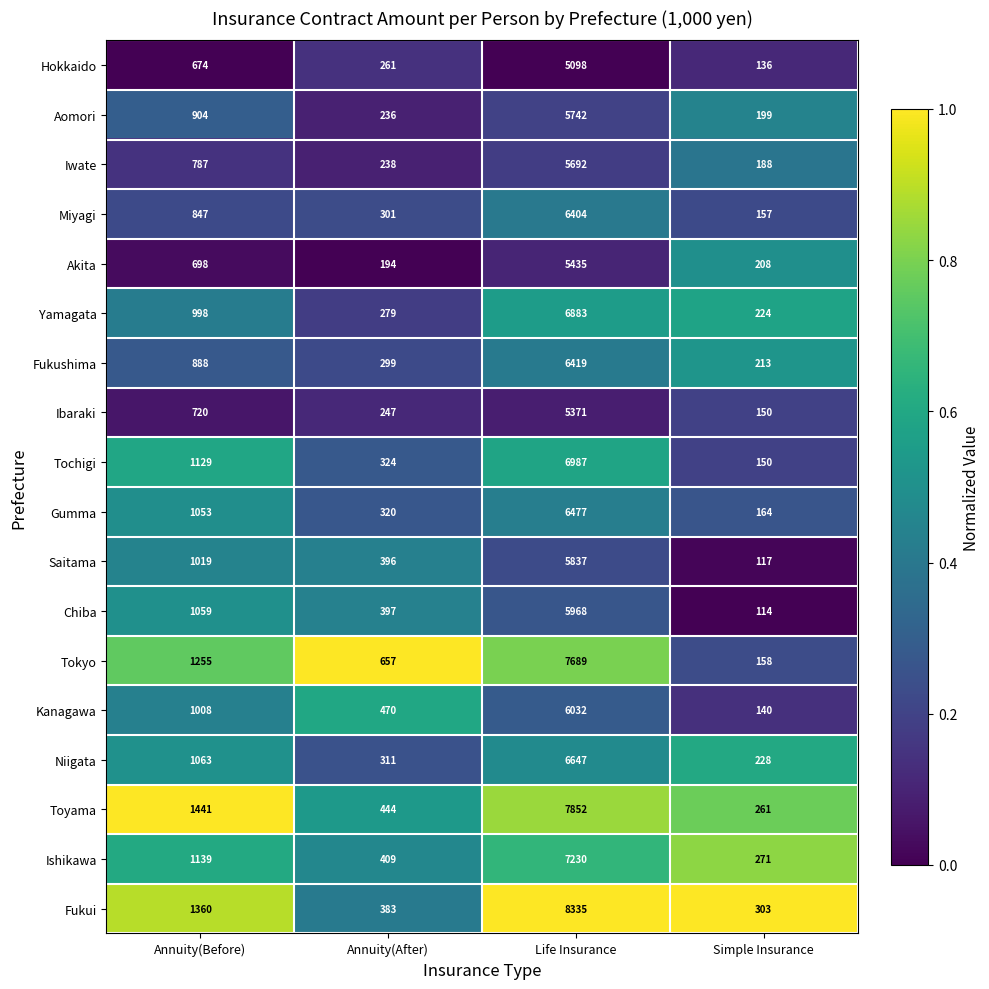

What is the difference between the Tochigi values at Life Insurance and Annuity(After)?

6663